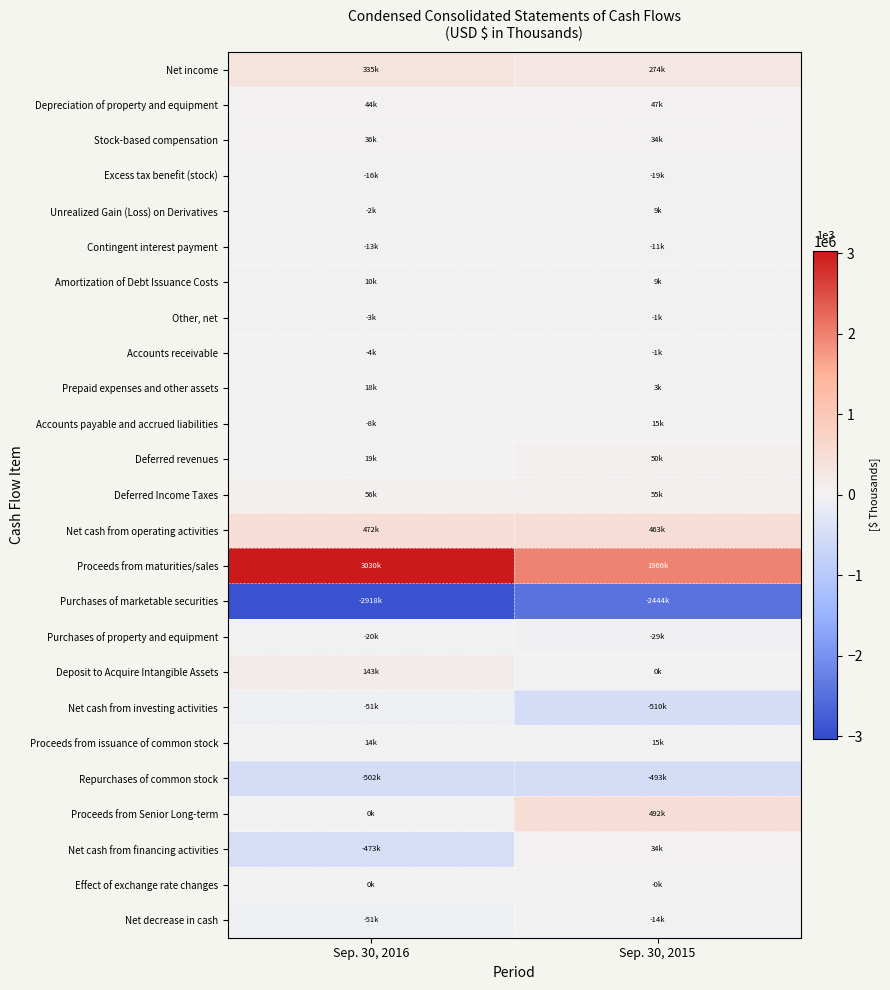

How many categories are shown in the chart?

2